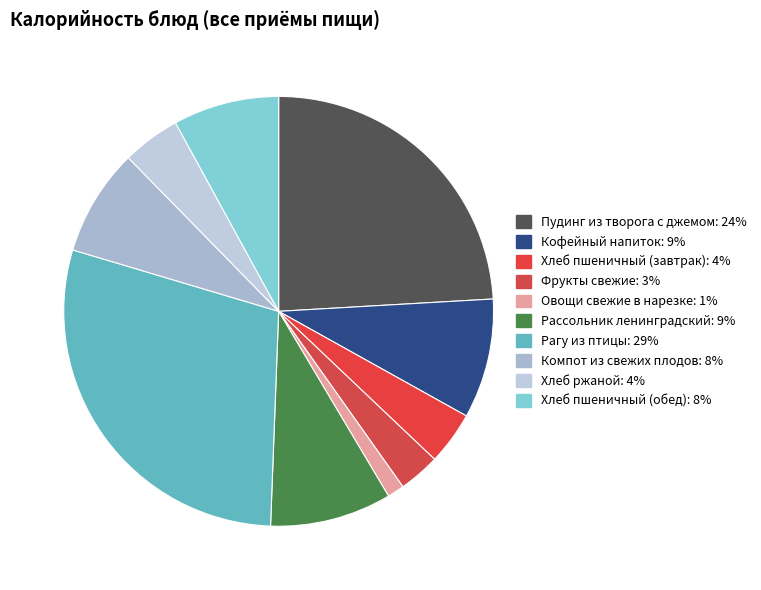

How many slices are in this pie chart?

10